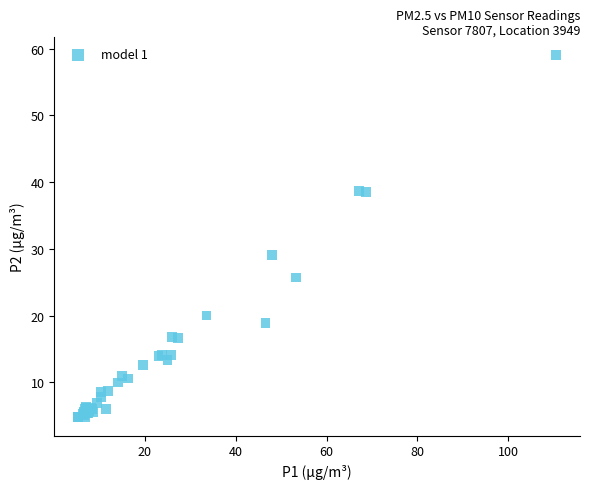

What Y value in the scatter plot is closest to 31?

29.1